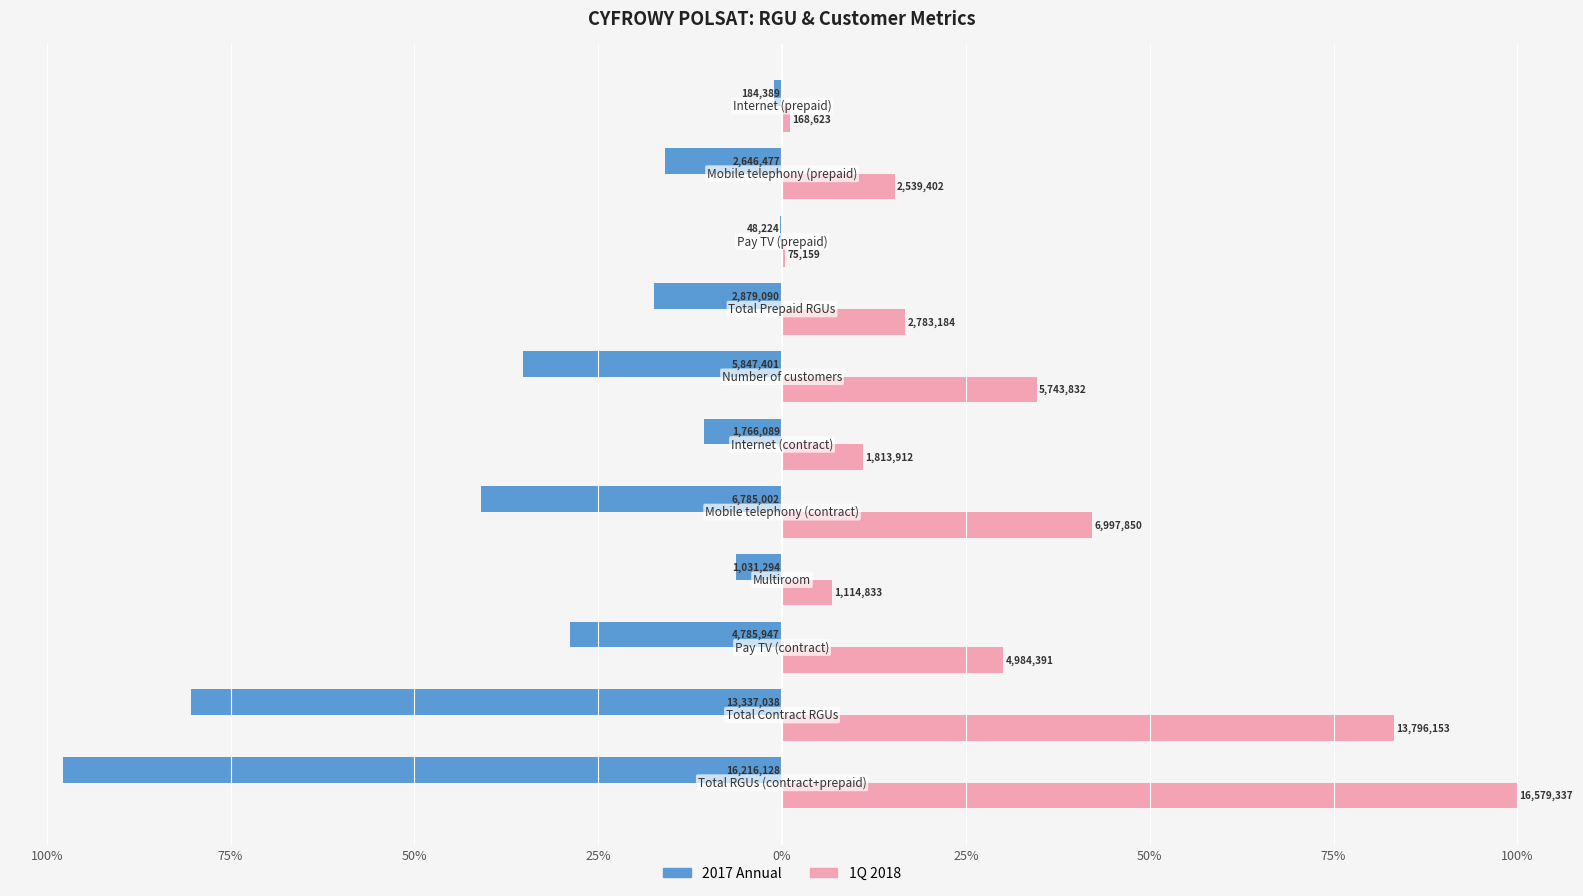

What are all the series names shown in the legend?

2017 Annual, 1Q 2018